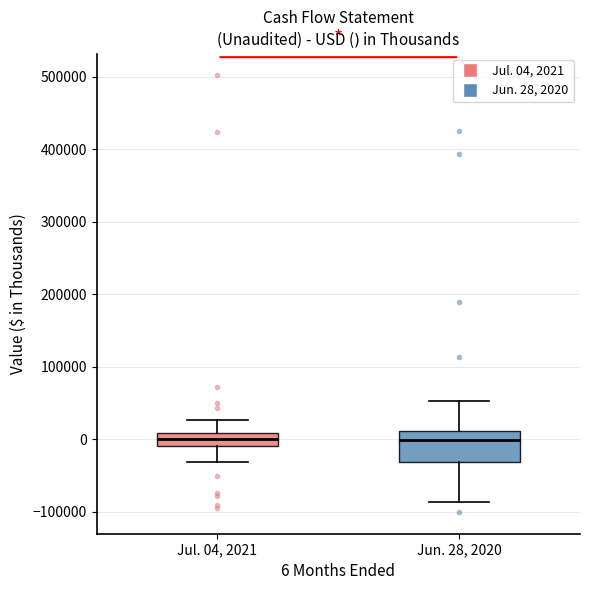

Where does the median line of the box for Jun. 28, 2020 sit on the y-axis? The values are not printed on the chart, so give them approximately, as read against the axis.

0